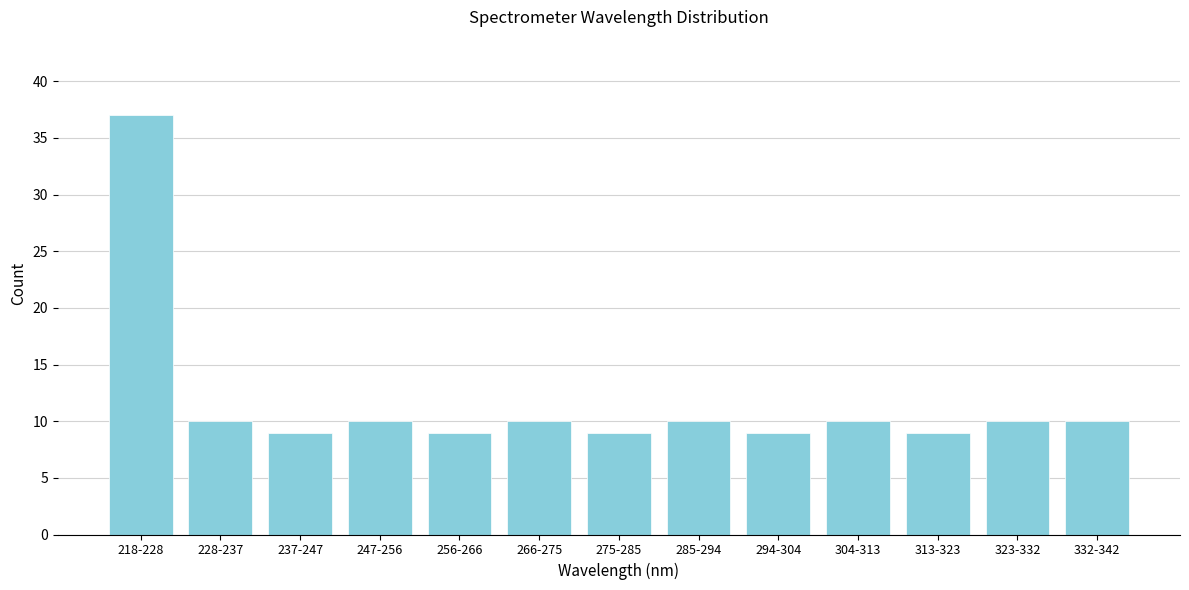

Reading left to right, extract all data points from this chart.

37	10	9	10	9	10	9	10	9	10	9	10	10